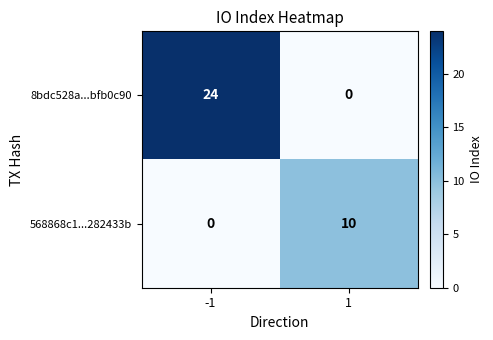

How many distinct data groups are displayed?

2